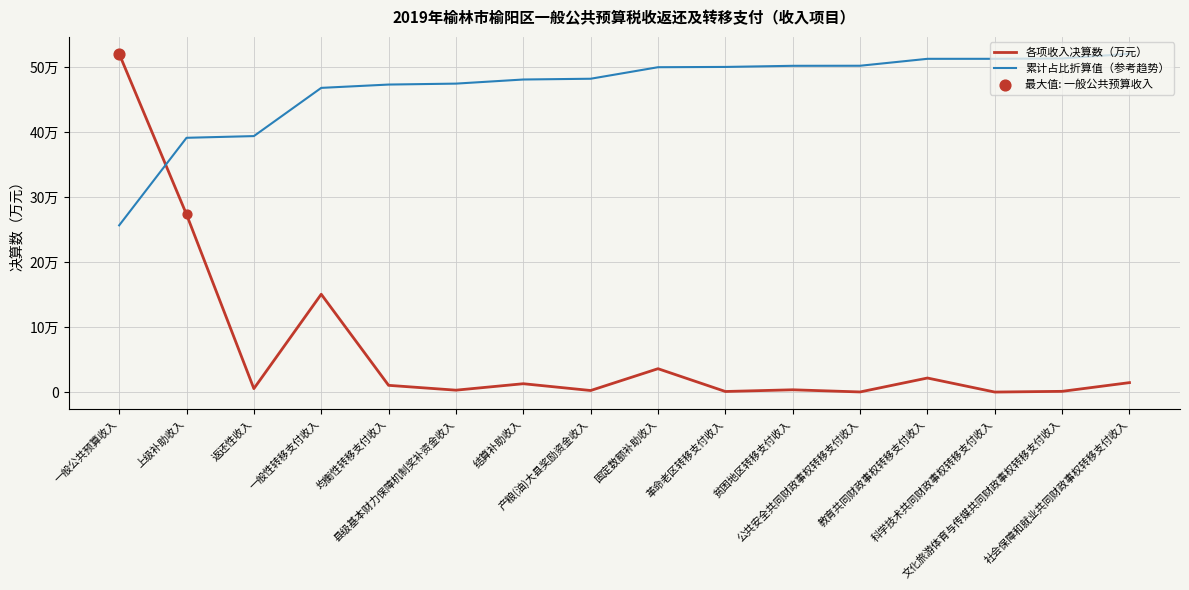

At which category is the sum across all series the highest?

一般公共预算收入